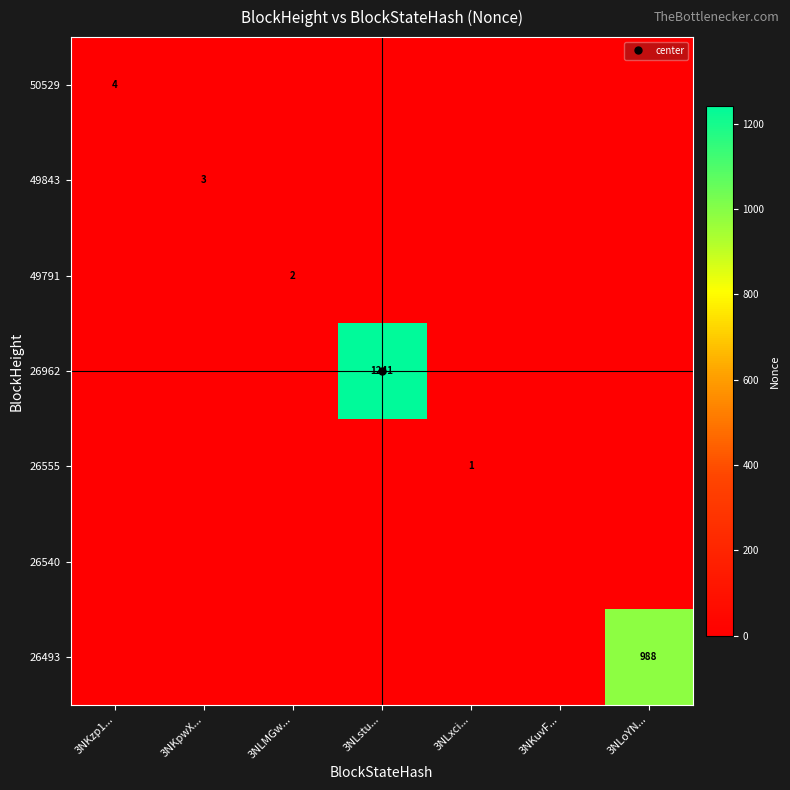

Is the value of 49843 at 3NLoYN... greater than the value of 26493 at 3NLxci...?

No